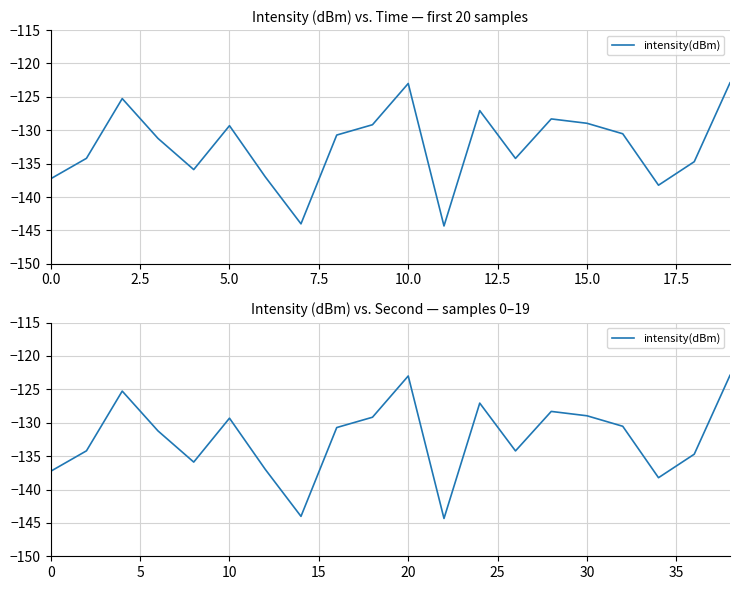

True or false: the data has more than 1 interior local peaks.

True